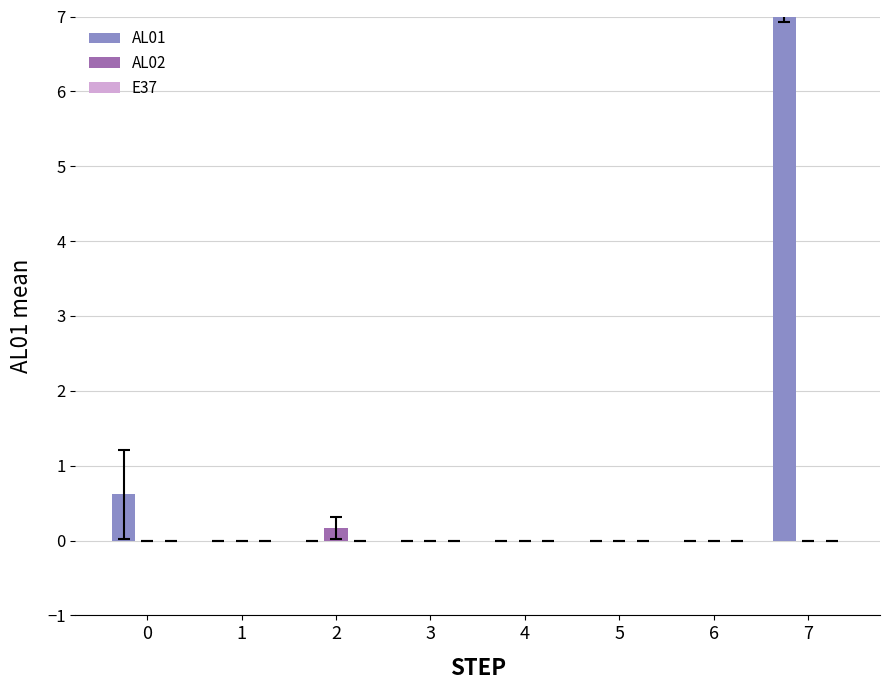

How many bars are there in total?

24